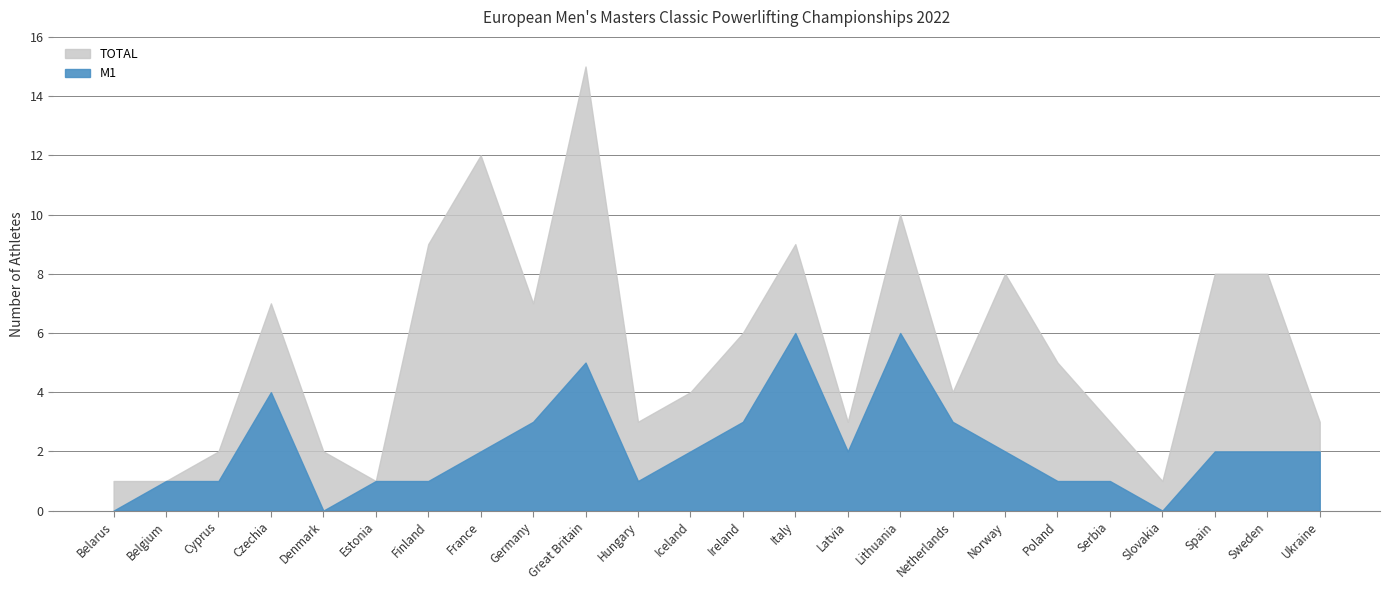

Reading left to right, what are all the values shown in this chart?

M1: 0	1	1	4	0	1	1	2	3	5	1	2	3	6	2	6	3	2	1	1	0	2	2	2
TOTAL: 1	1	2	7	2	1	9	12	7	15	3	4	6	9	3	10	4	8	5	3	1	8	8	3